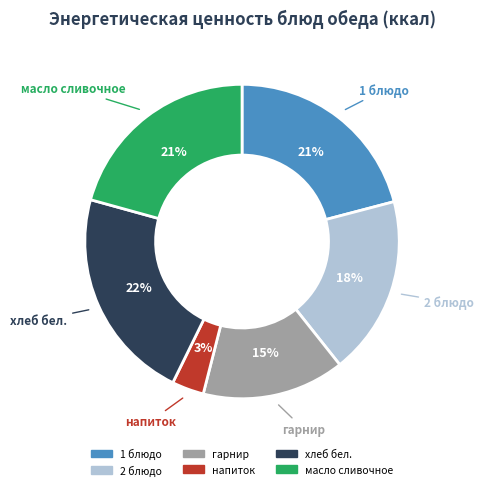

To the nearest percent, what is the difference between the largest and smallest slice percentages?

19%